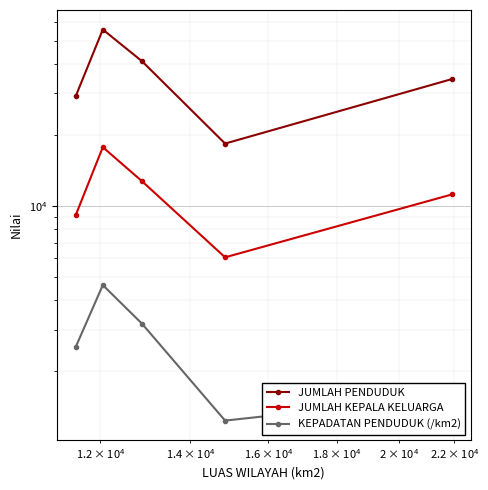

What are all the series names shown in the legend?

JUMLAH PENDUDUK, JUMLAH KEPALA KELUARGA, KEPADATAN PENDUDUK (/km2)